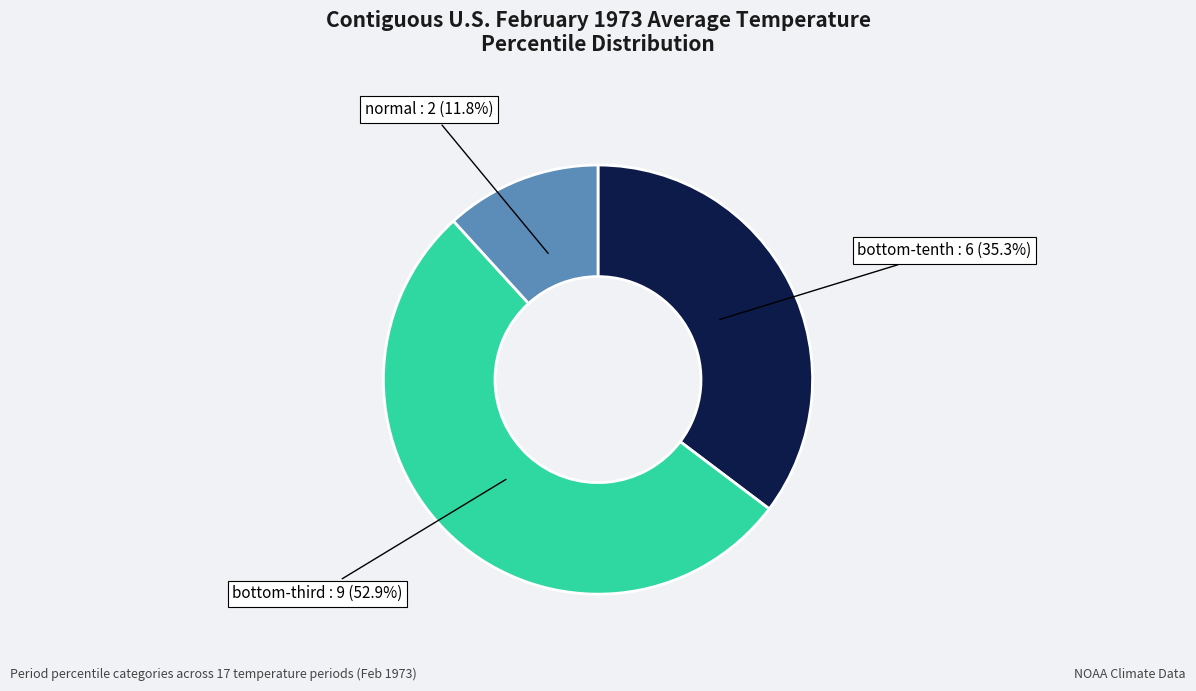

Is there a majority slice in this chart?

Yes